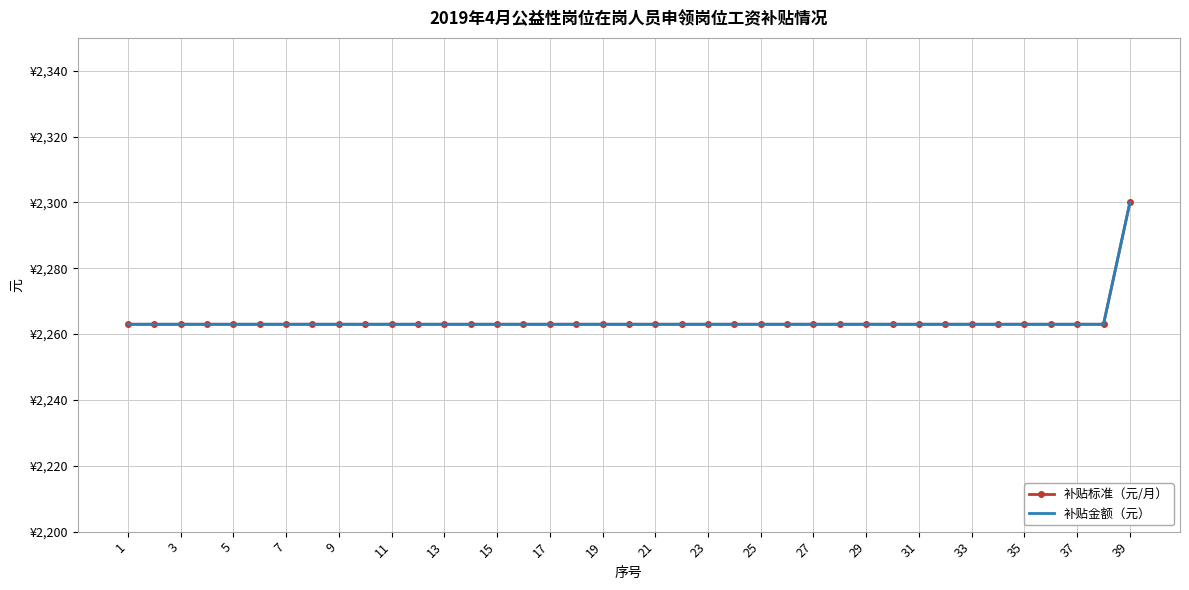

True or false: 补贴标准（元/月） has more than 2 points higher than both neighbors.

False